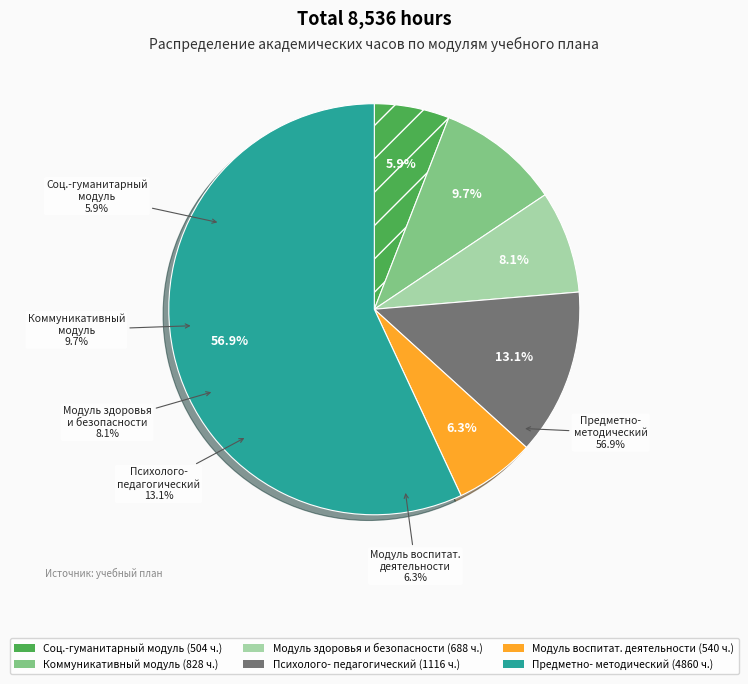

What percentage is the Психолого-педагогический модуль slice, to the nearest percent?

13%